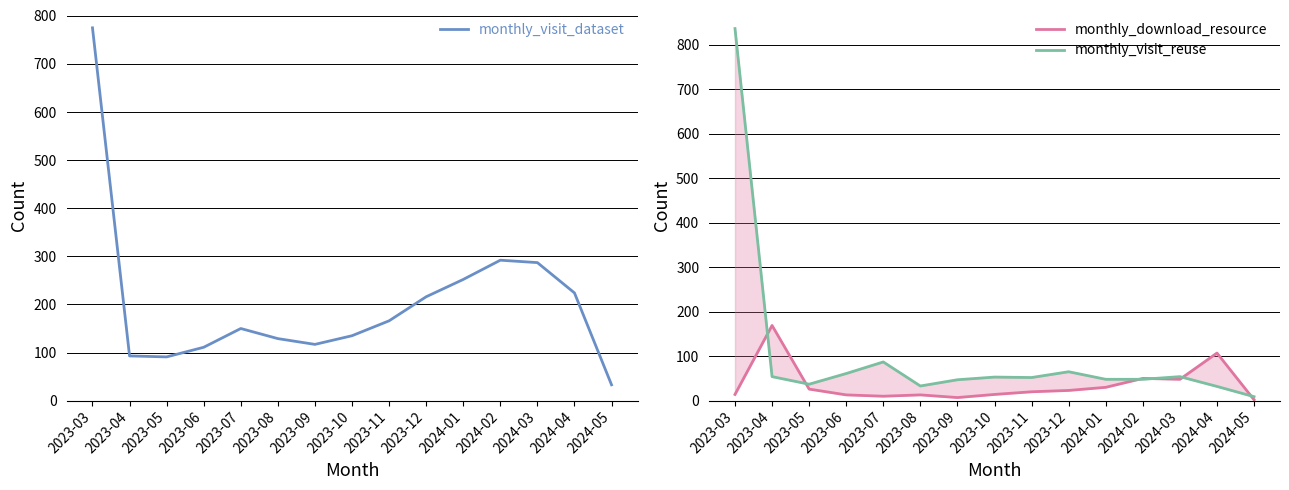

How many intersections are there between monthly_visit_reuse and monthly_visit_dataset?

1